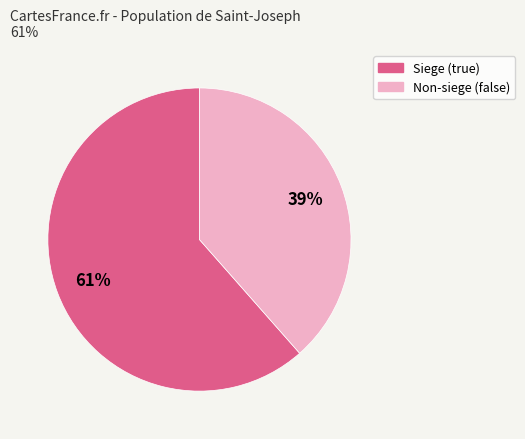

To the nearest percent, what is the average slice percentage?

50%